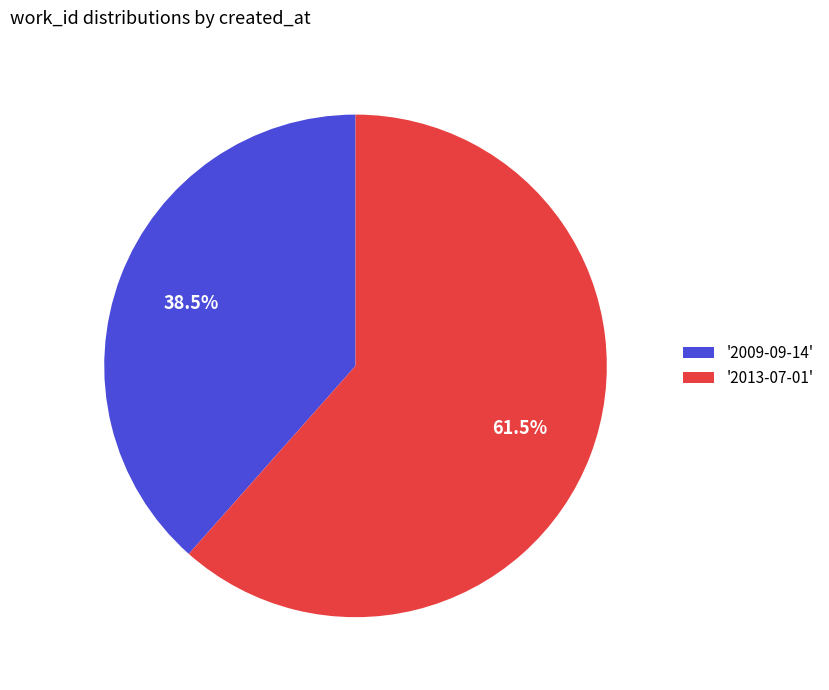

Which has a higher value, '2013-07-01' or '2009-09-14'?

'2013-07-01'